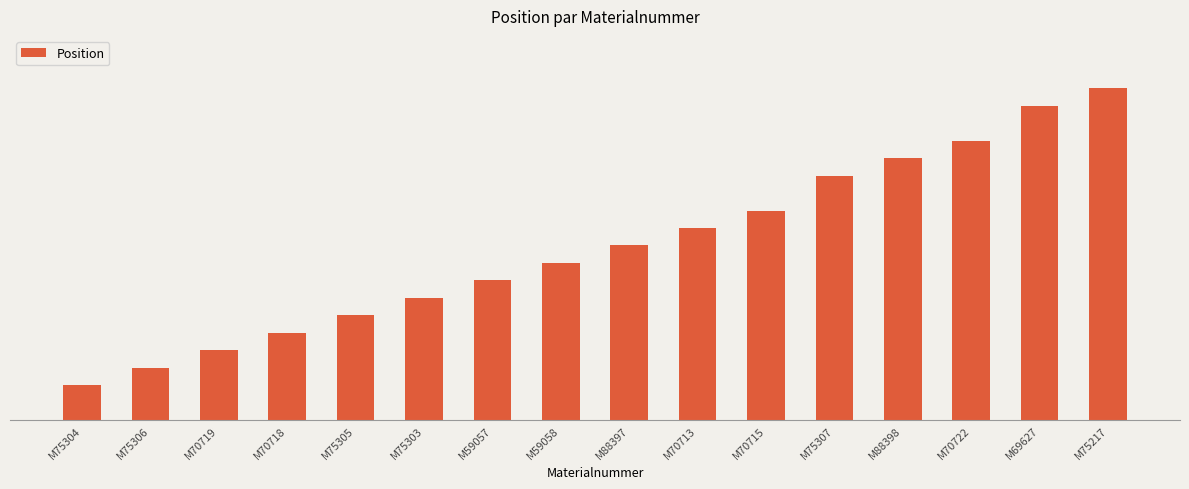

What is the sum of all values?

159